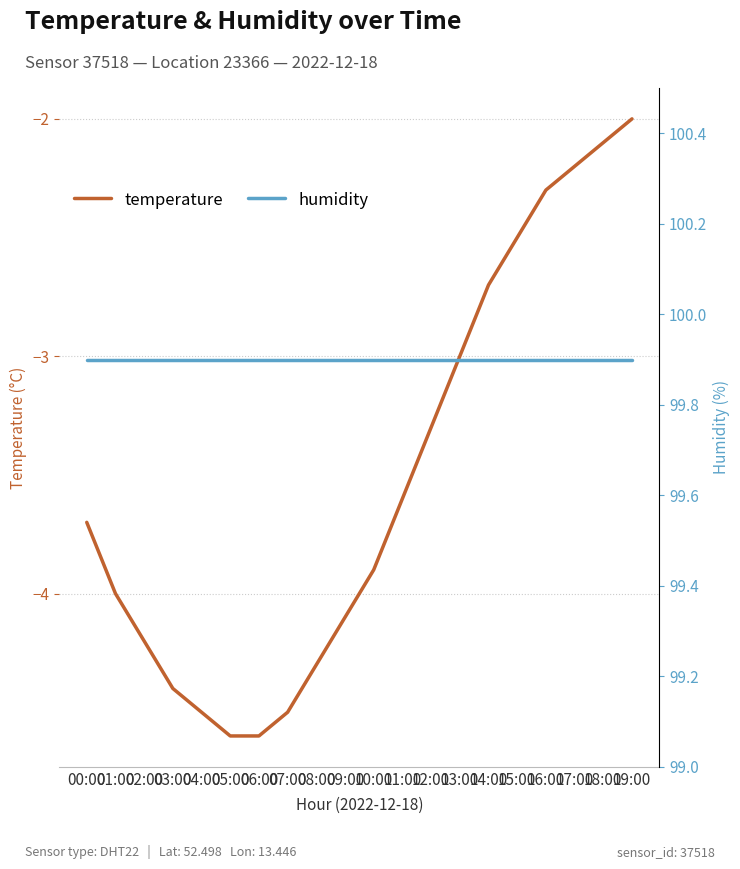

Reading left to right, extract all data points from this chart.

temperature: 00:00=-3.7	01:00=-4.0	02:00=-4.2	03:00=-4.4	04:00=-4.5	05:00=-4.6	06:00=-4.6	07:00=-4.5	08:00=-4.3	09:00=-4.1	10:00=-3.9	11:00=-3.6	12:00=-3.3	13:00=-3.0	14:00=-2.7	15:00=-2.5	16:00=-2.3	17:00=-2.2	18:00=-2.1	19:00=-2.0
humidity: 00:00=99.9	01:00=99.9	02:00=99.9	03:00=99.9	04:00=99.9	05:00=99.9	06:00=99.9	07:00=99.9	08:00=99.9	09:00=99.9	10:00=99.9	11:00=99.9	12:00=99.9	13:00=99.9	14:00=99.9	15:00=99.9	16:00=99.9	17:00=99.9	18:00=99.9	19:00=99.9